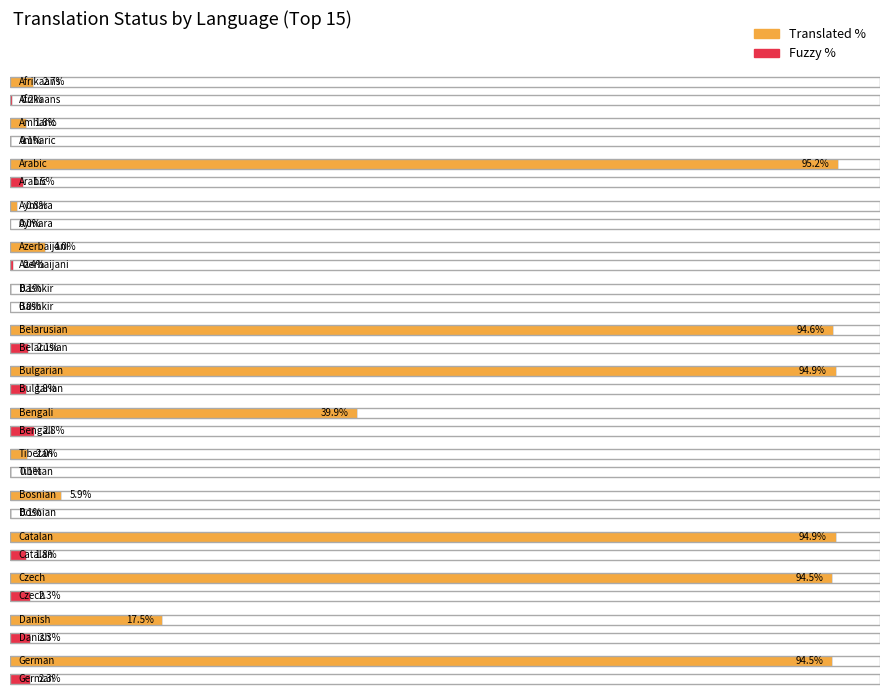

What is the difference between the fuzzy_percent values at Afrikaans and Bosnian?

0.1